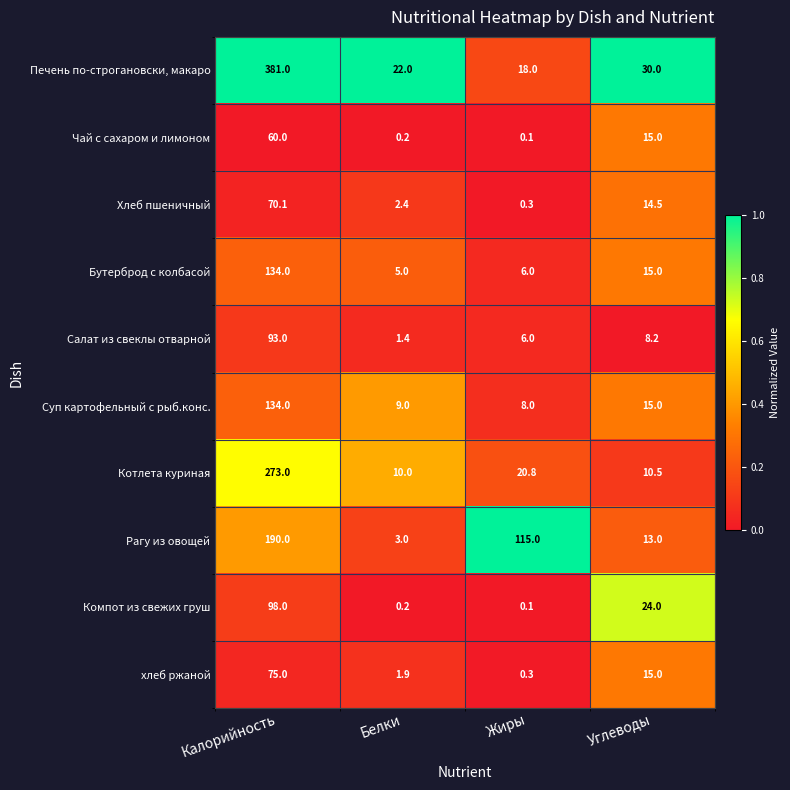

How many distinct data groups are displayed?

10